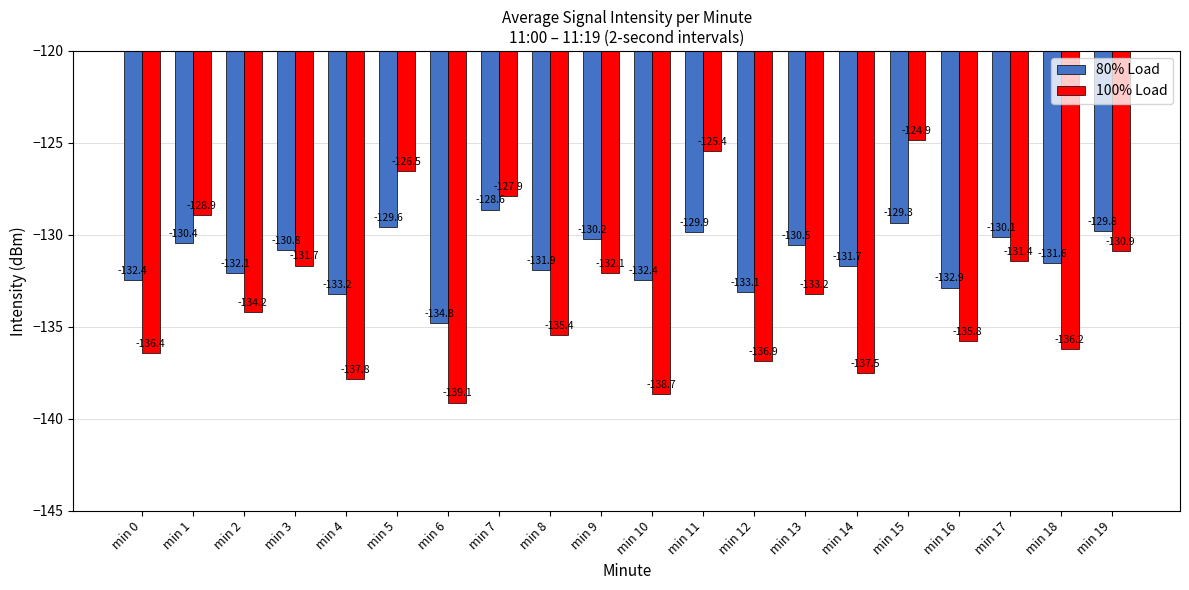

What is the difference between the second highest and minimum values in the 80% Load series?

5.5